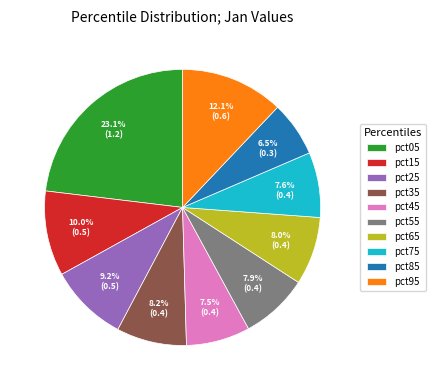

What is the smallest slice in the pie chart?

pct85